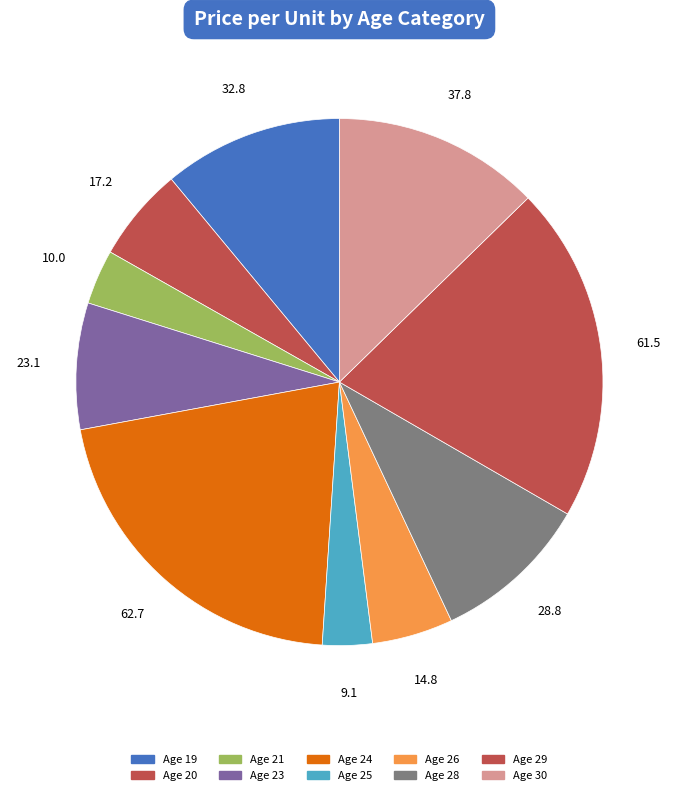

How many slices are in this pie chart?

10